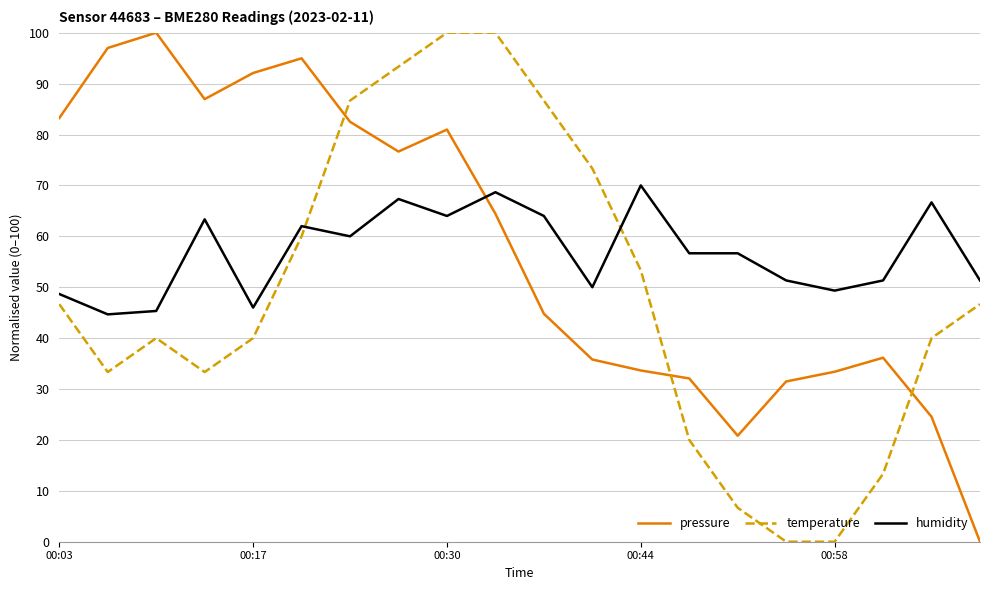

What is the highest value of the pressure series?

100.0